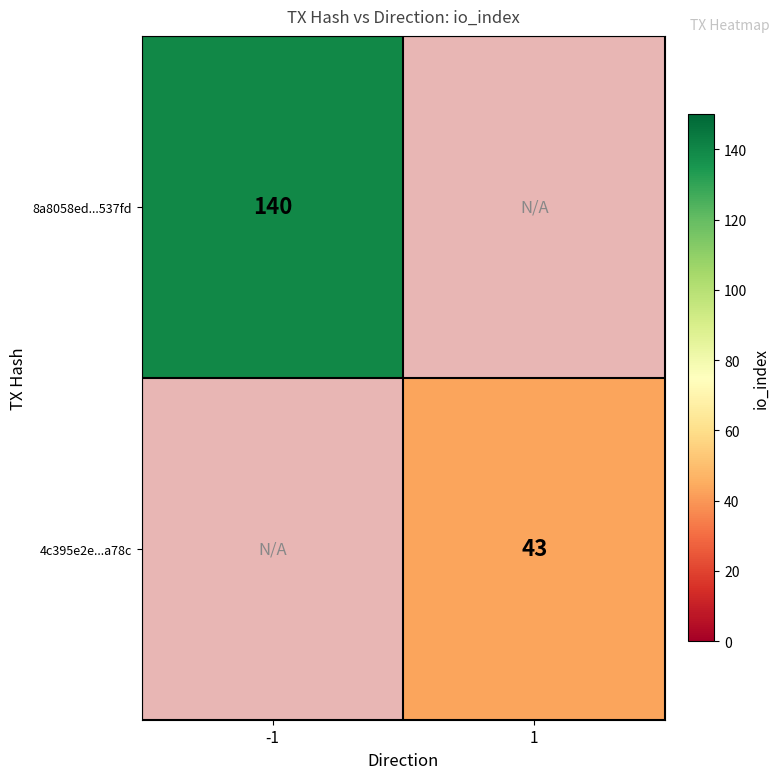

True or false: 4c395e2e...a78c has a value of 76 at 1.

False